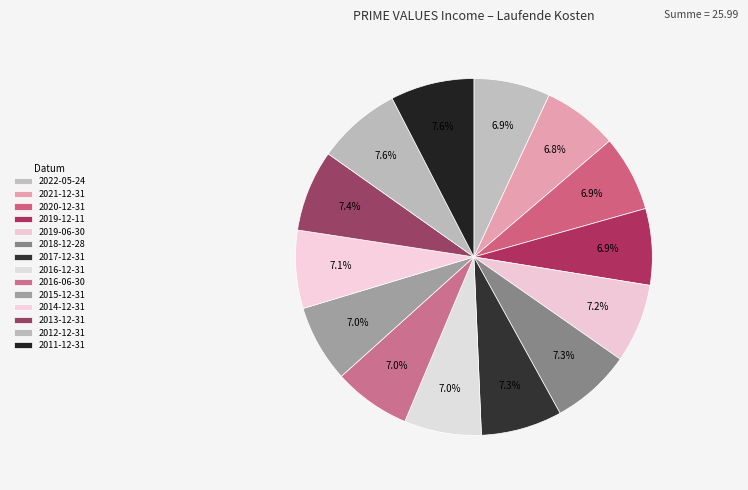

Which slice is the largest?

2012-12-31